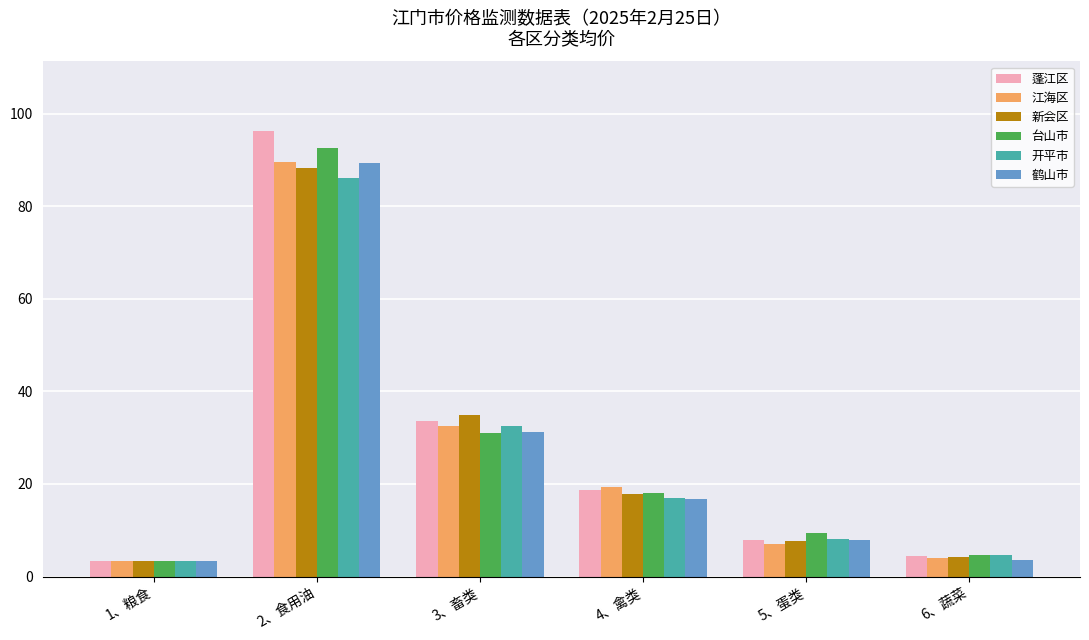

How many data points in 鹤山市 are less than 16?

3